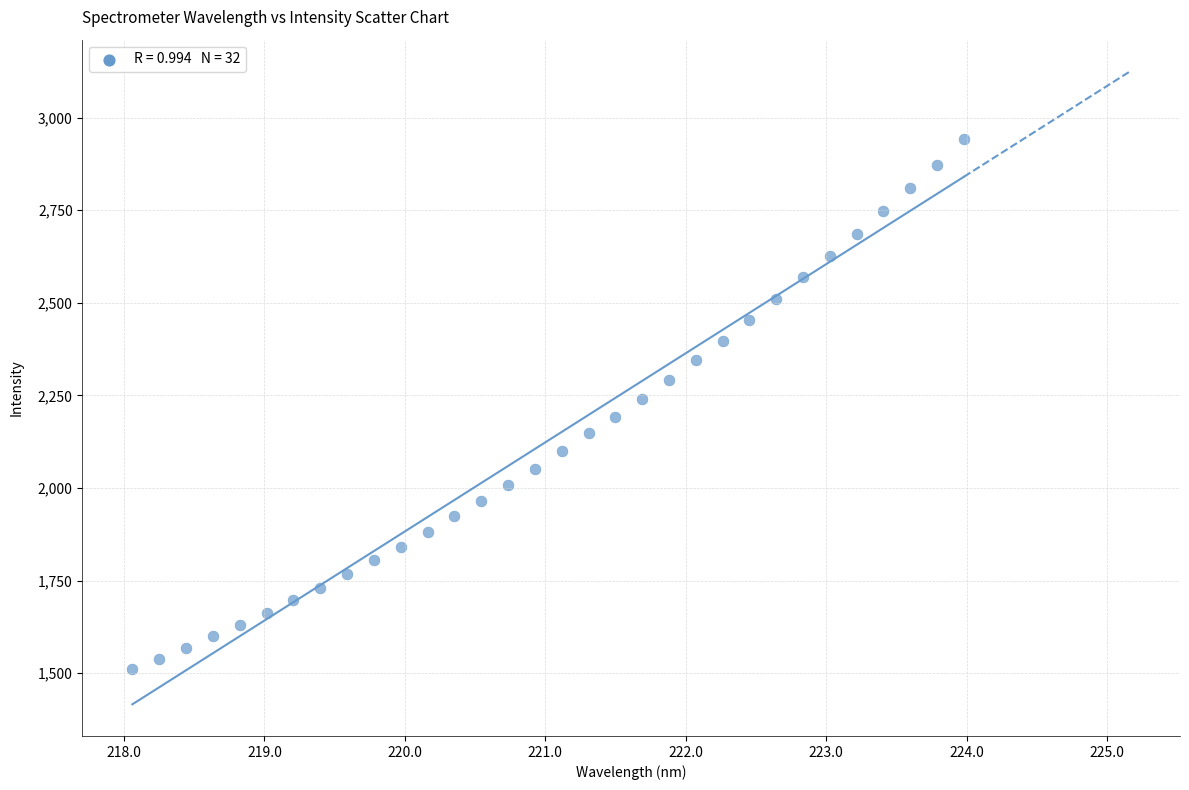

What is the range of X values (max minus min)?

5.9